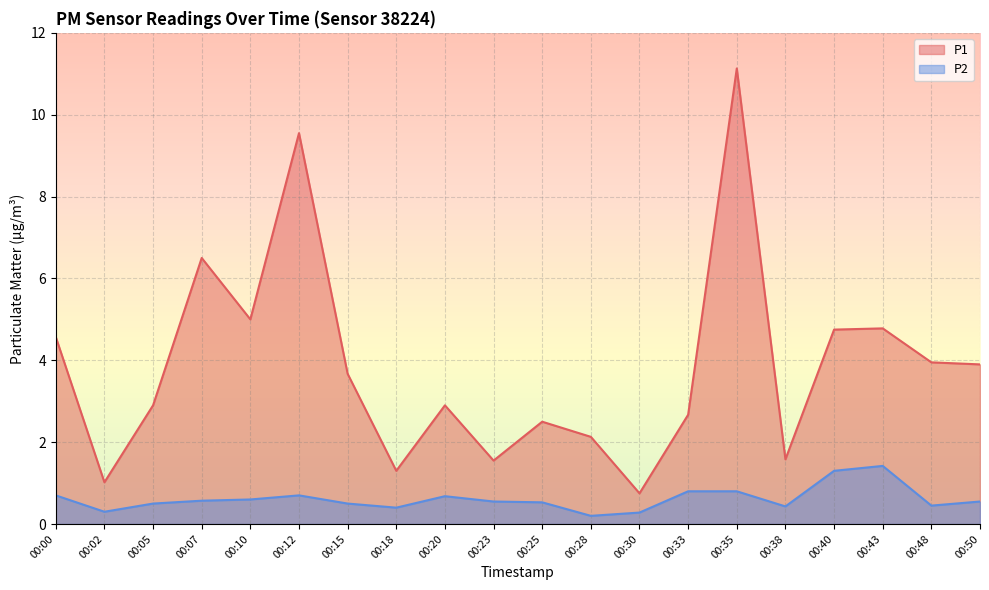

Where is P1 nearest to the value 5?

00:10